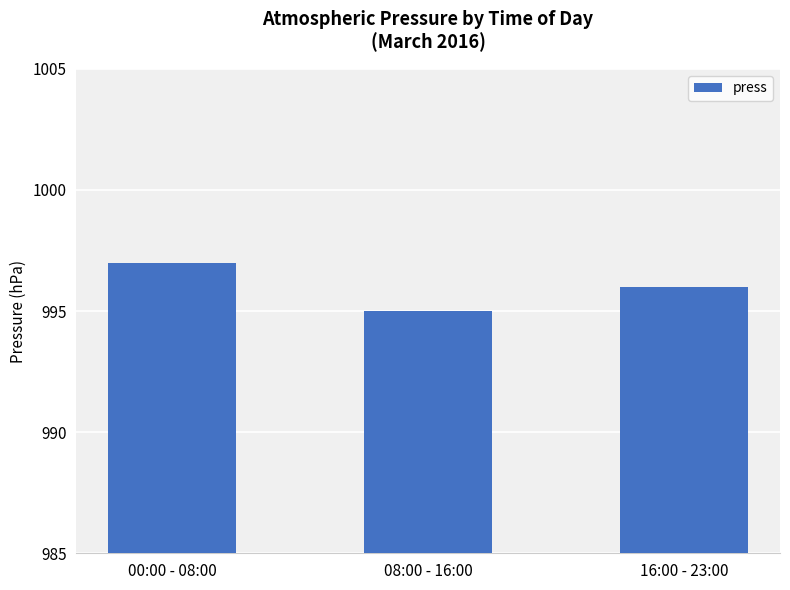

Approximately how many times larger is the value at 16:00 - 23:00 compared to 08:00 - 16:00?

1.0